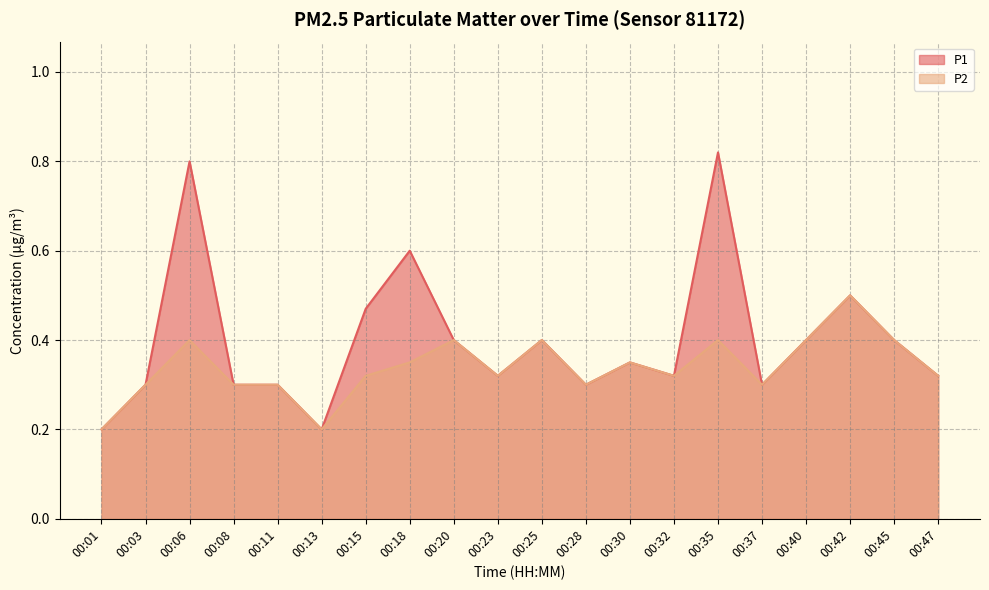

Is it true that P1 equals 0.5 at 00:37?

False